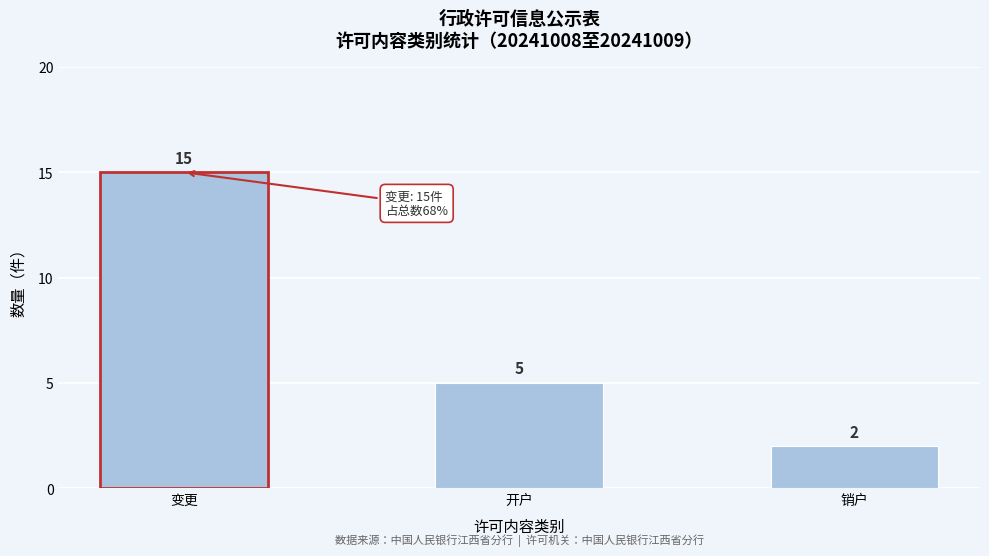

Reading right to left, what are all the values shown in this chart?

销户=2	开户=5	变更=15